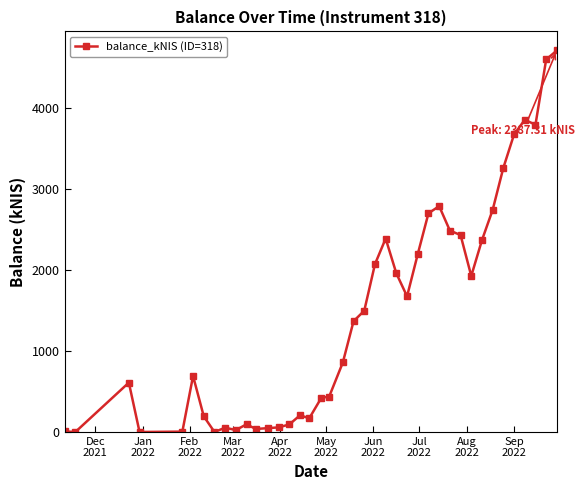

What is the greatest value displayed?

4708.3